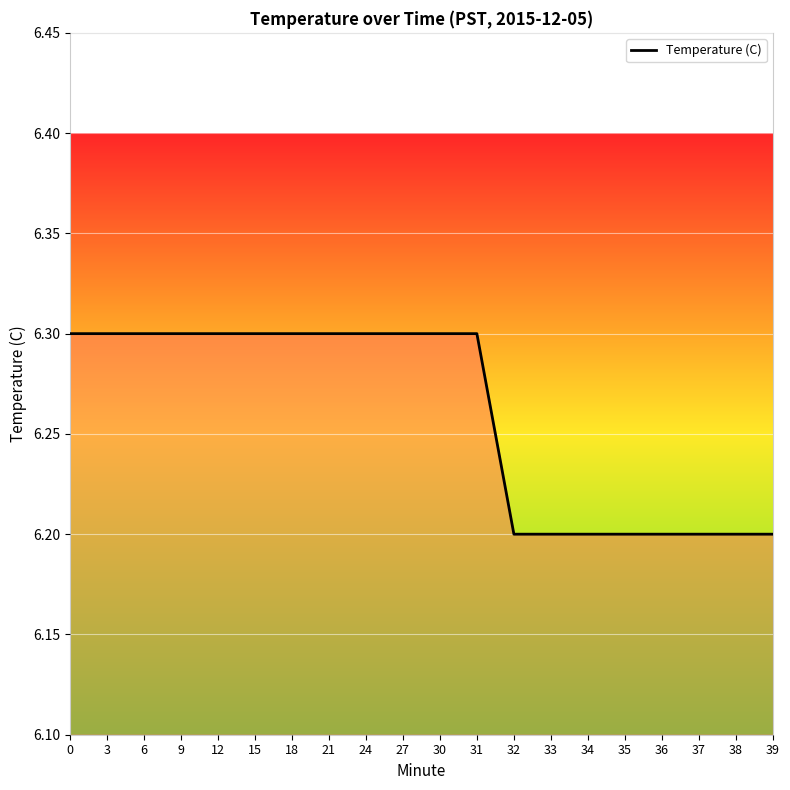

Is it true that the value at 31 is 6.3?

True